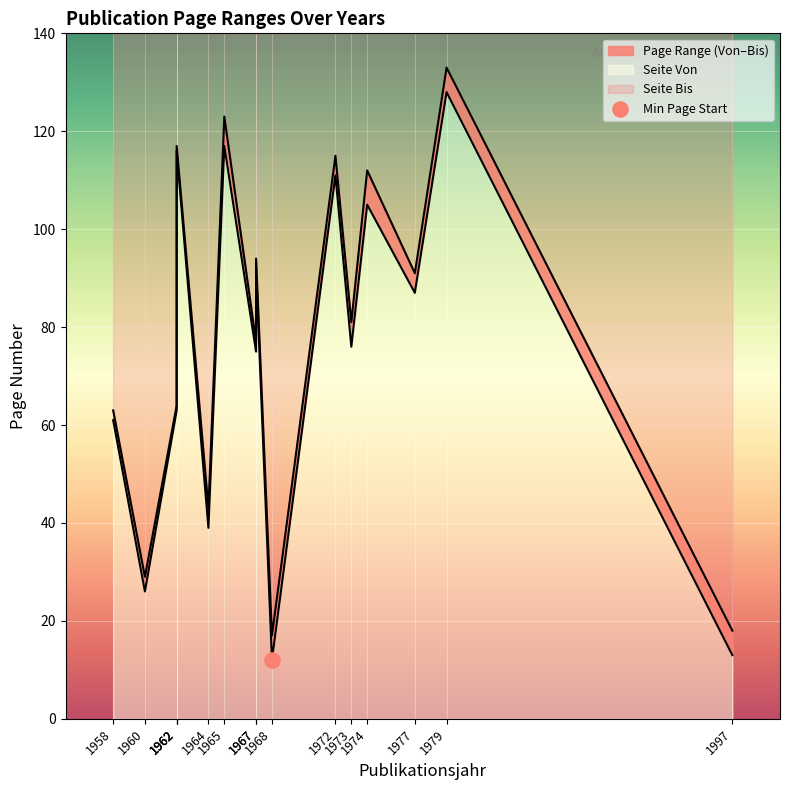

At how many categories does at least one series exceed 46?

12